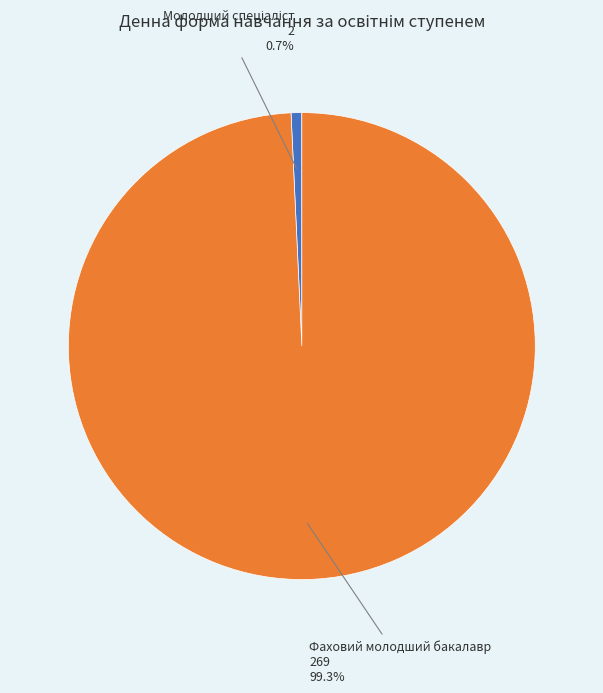

Is it true that Фаховий молодший бакалавр is 89% of the pie?

False